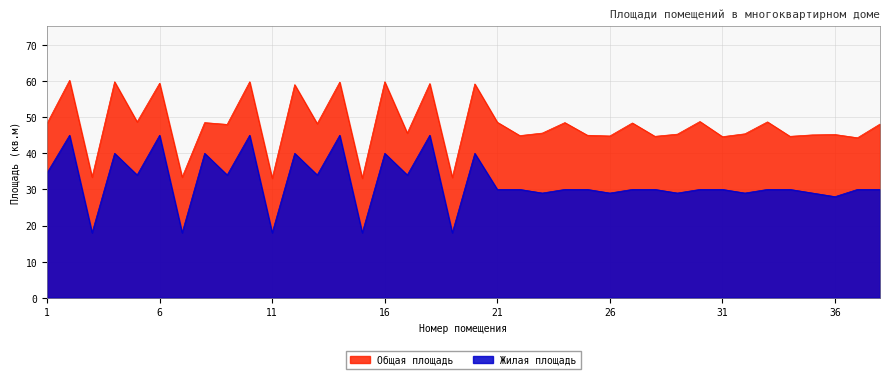

At which category does Общая площадь reach its first local peak?

2